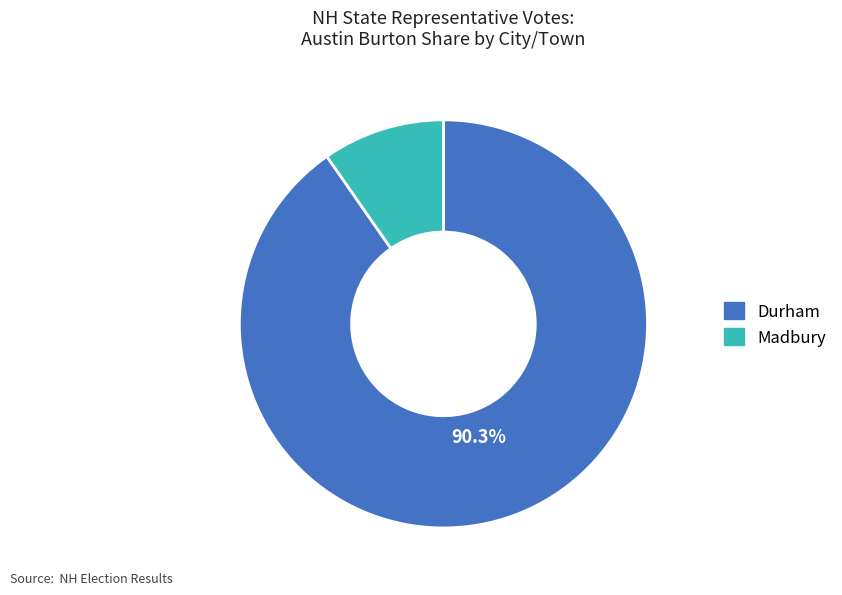

Does Madbury account for over 50% of the chart?

No